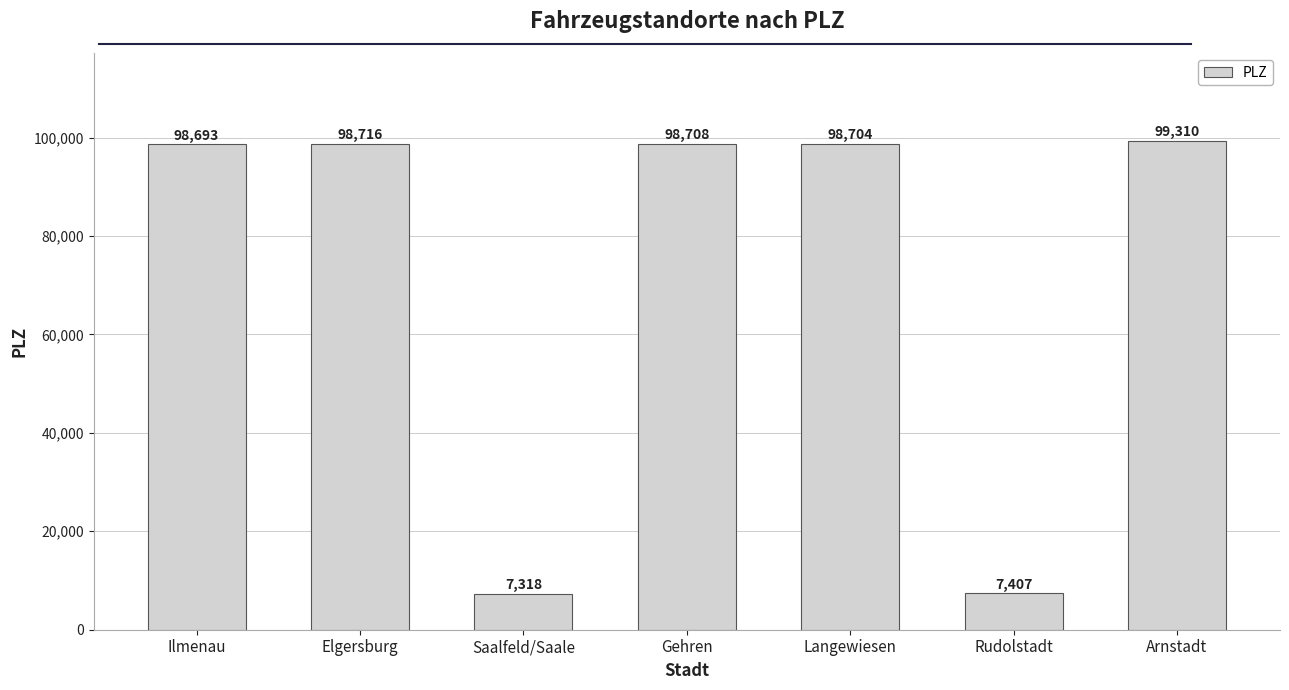

What is the value of the 6th bar from the left?

7407